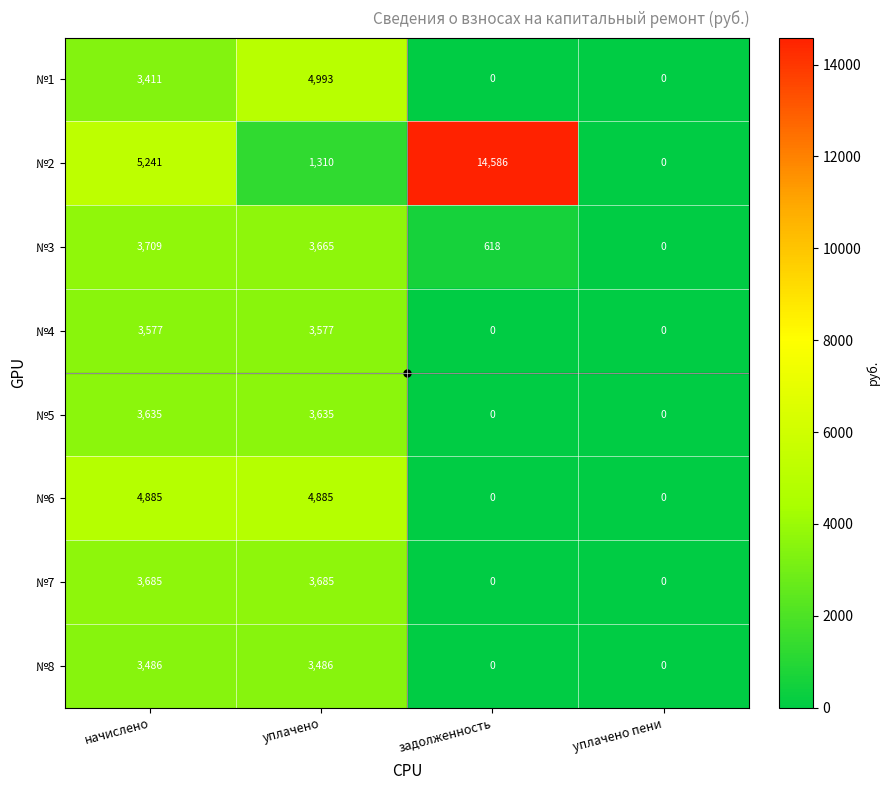

How many №7 values are between 0 and 3685?

4